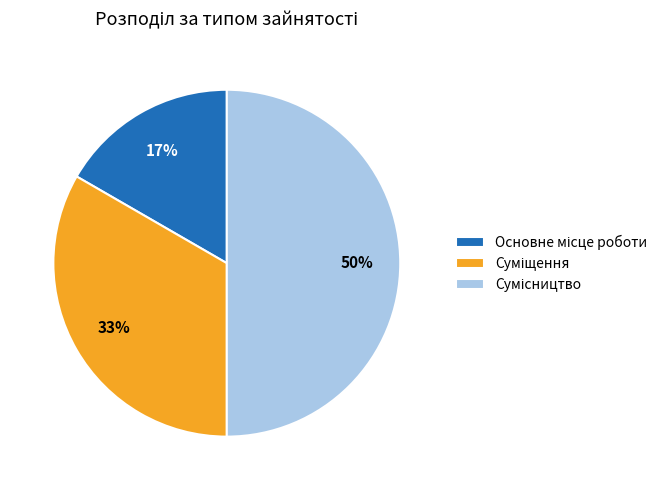

To the nearest percent, what is the difference between the largest and smallest slice percentages?

33%